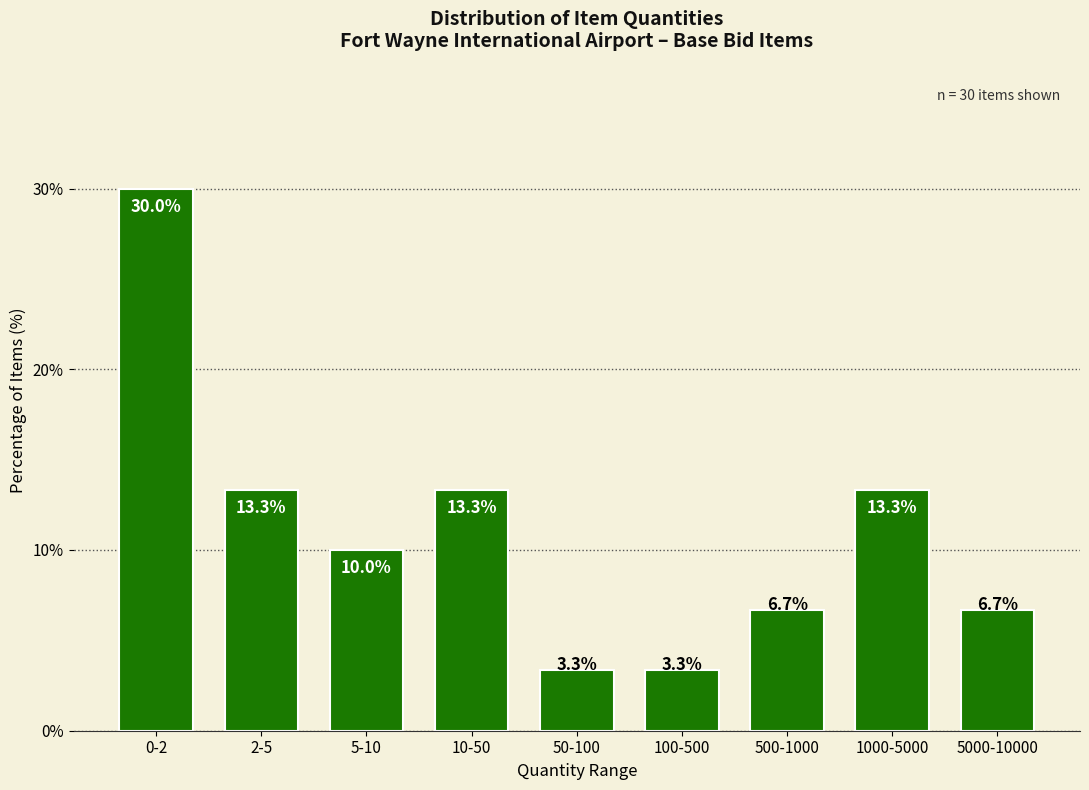

Reading left to right, list all the values displayed in this chart.

30.0	13.3	10.0	13.3	3.3	3.3	6.7	13.3	6.7